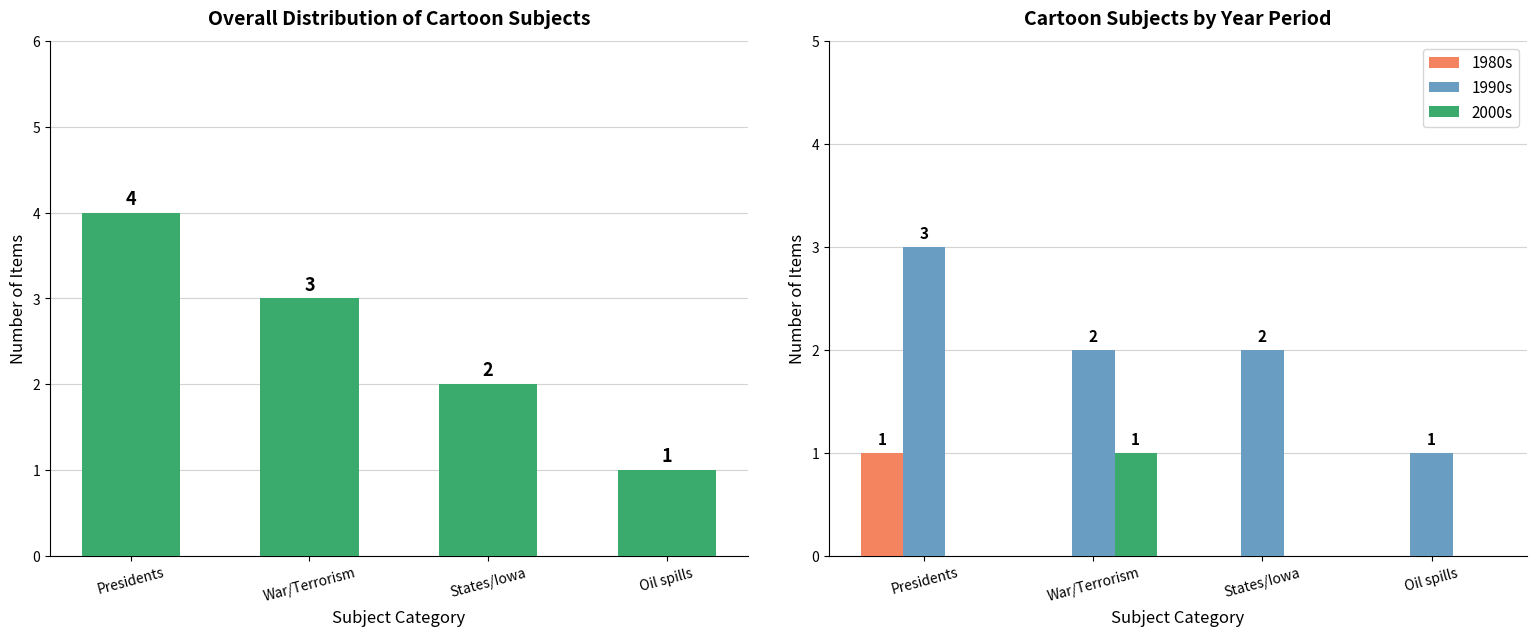

At how many categories does at least one series exceed 0?

4